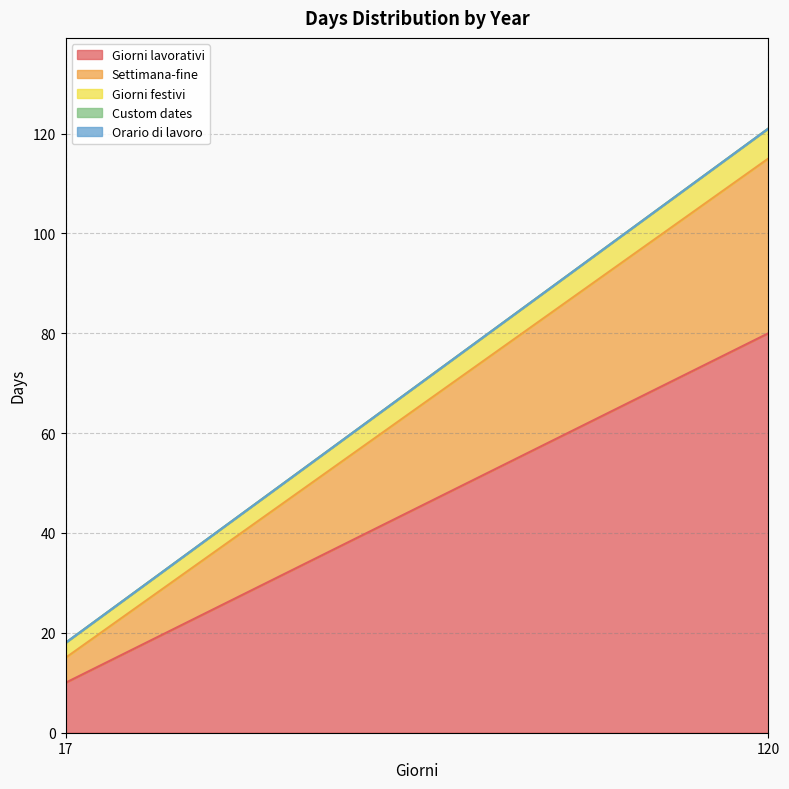

What is the value of the Giorni festivi point at the 2nd from the left?

6